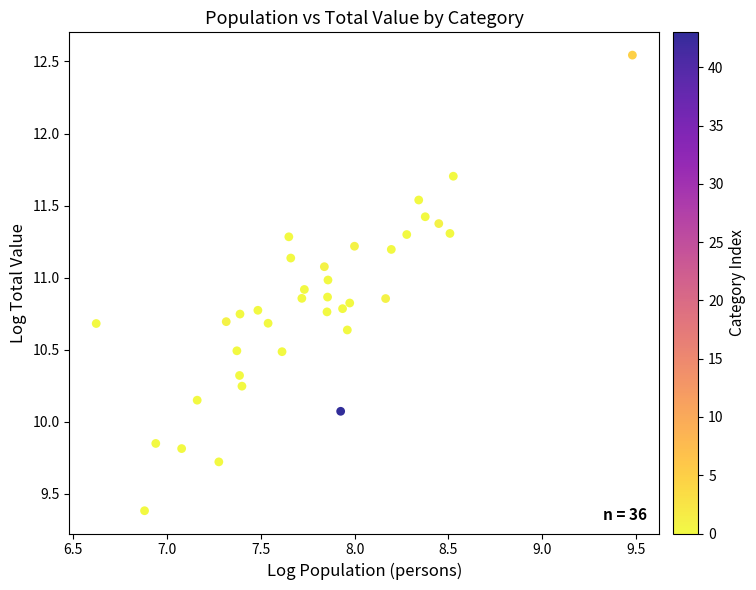

What Y value in the scatter plot is closest to 10?

10.1